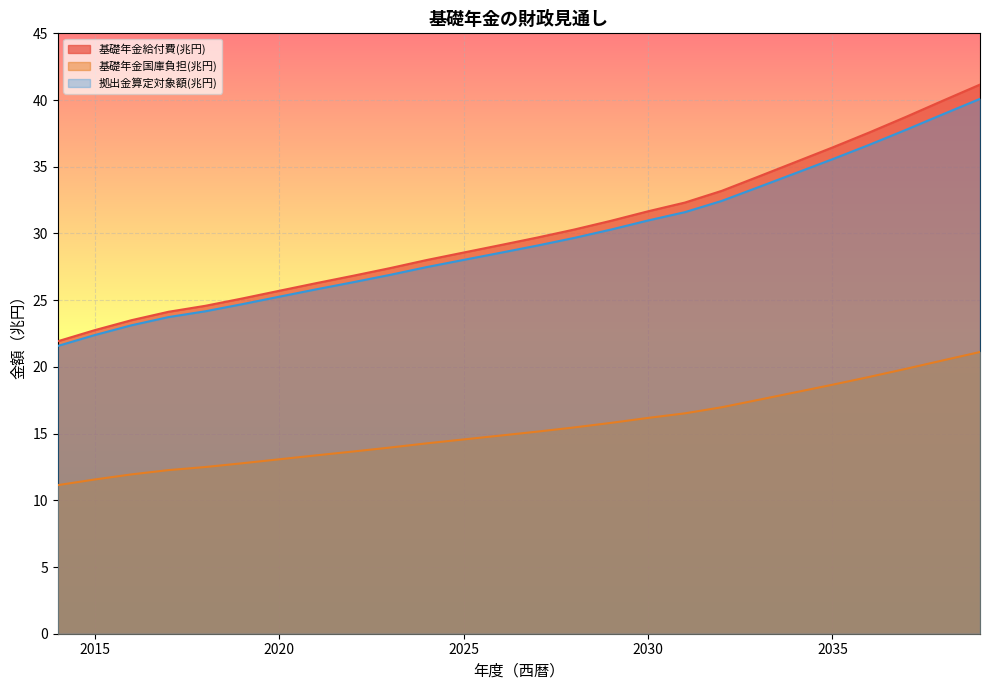

True or false: 基礎年金国庫負担(兆円) and 基礎年金給付費(兆円) intersect in this chart.

False